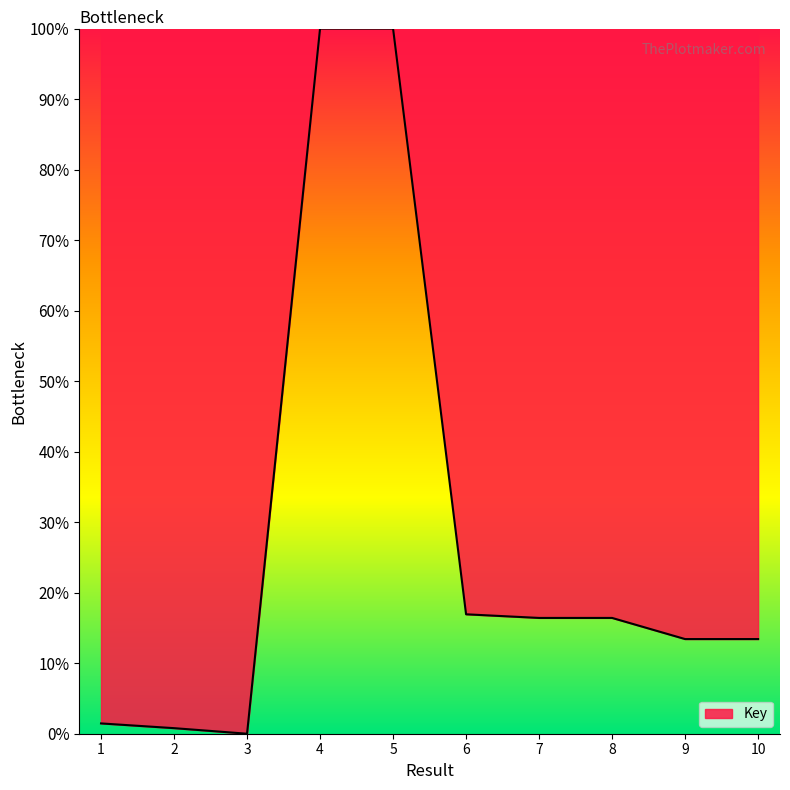

What is the maximum value shown in the chart?

100.0